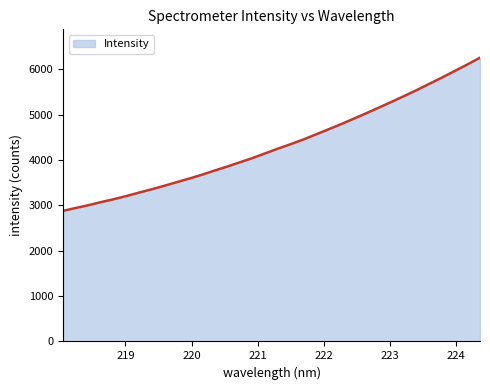

What is the greatest value displayed?

6256.0